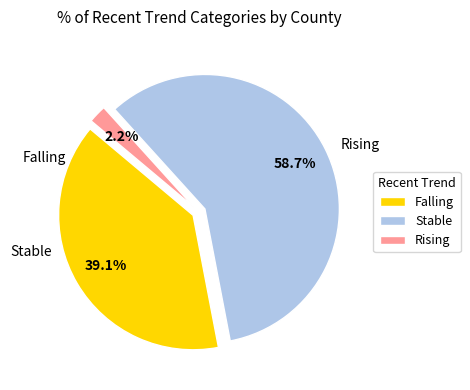

Which category has the biggest portion of the pie?

Stable